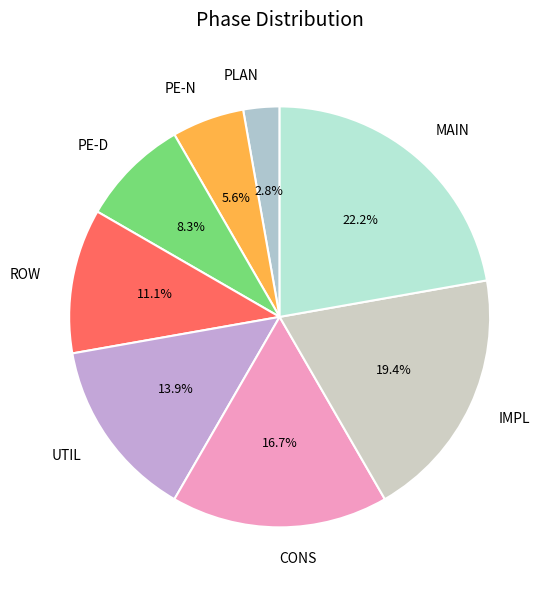

Approximately how many times larger is the value at MAIN compared to PE-N?

4.0